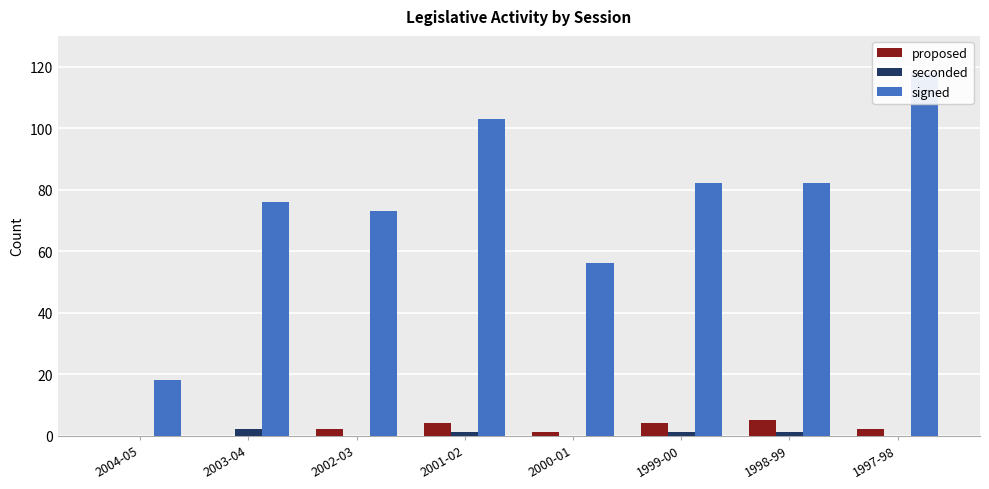

What is the sum of all proposed values?

18